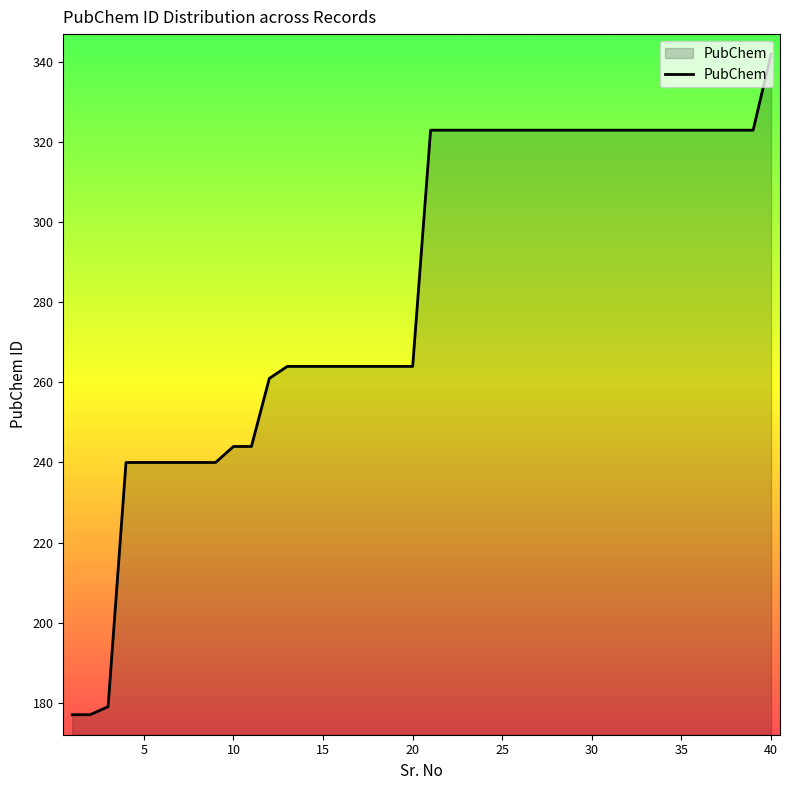

What is the difference between the maximum and minimum values?

165